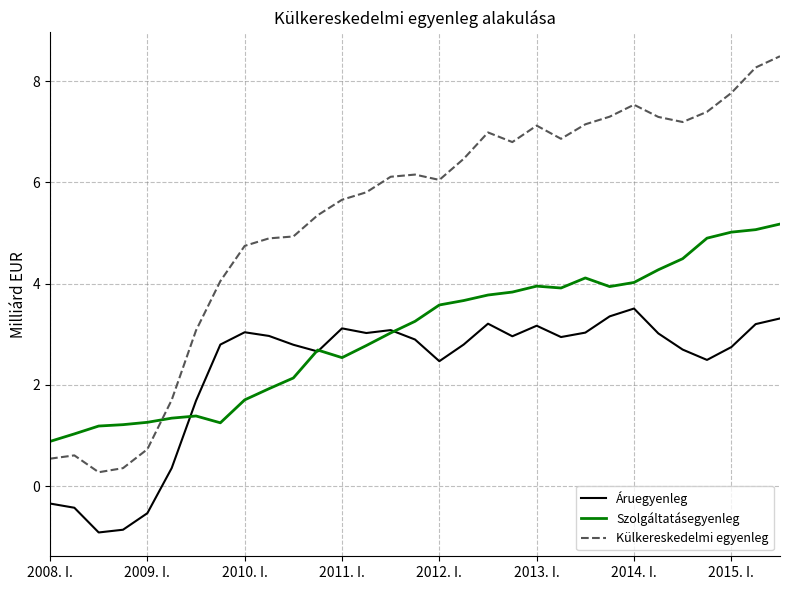

List the series in order of their peak value, lowest first.

Áruegyenleg, Szolgáltatásegyenleg, Külkereskedelmi egyenleg